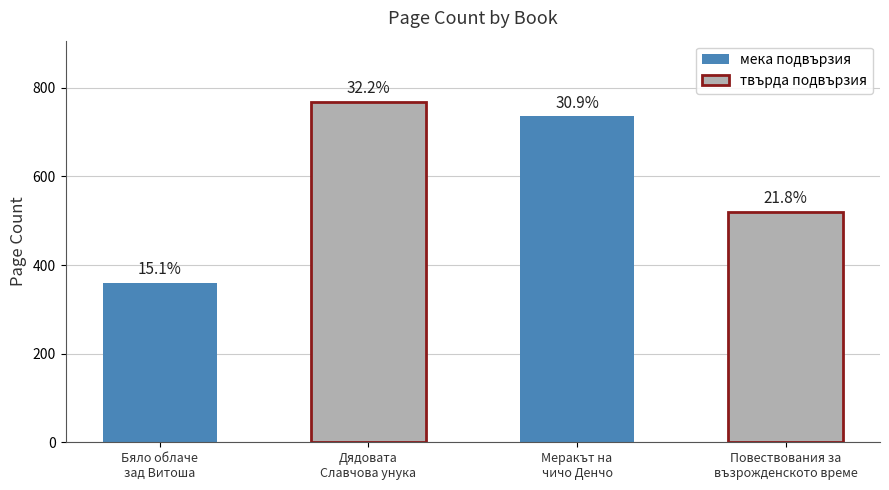

List the labels in order of value, largest first.

Дядовата Славчова унука, Меракът на чичо Денчо, Повествования за възрожденското време, Бяло облаче зад Витоша